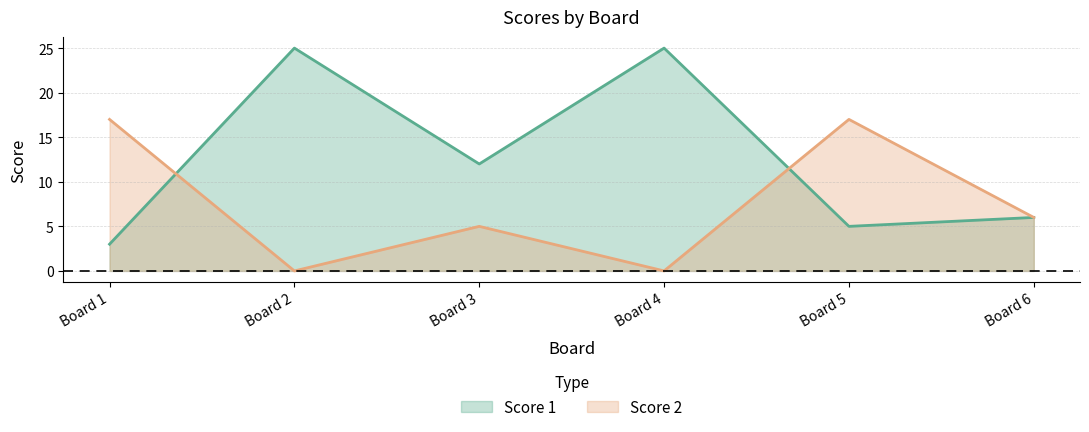

Reading right to left, extract all data points from this chart.

Score 1: Board 6=6	Board 5=5	Board 4=25	Board 3=12	Board 2=25	Board 1=3
Score 2: Board 6=6	Board 5=17	Board 4=0	Board 3=5	Board 2=0	Board 1=17